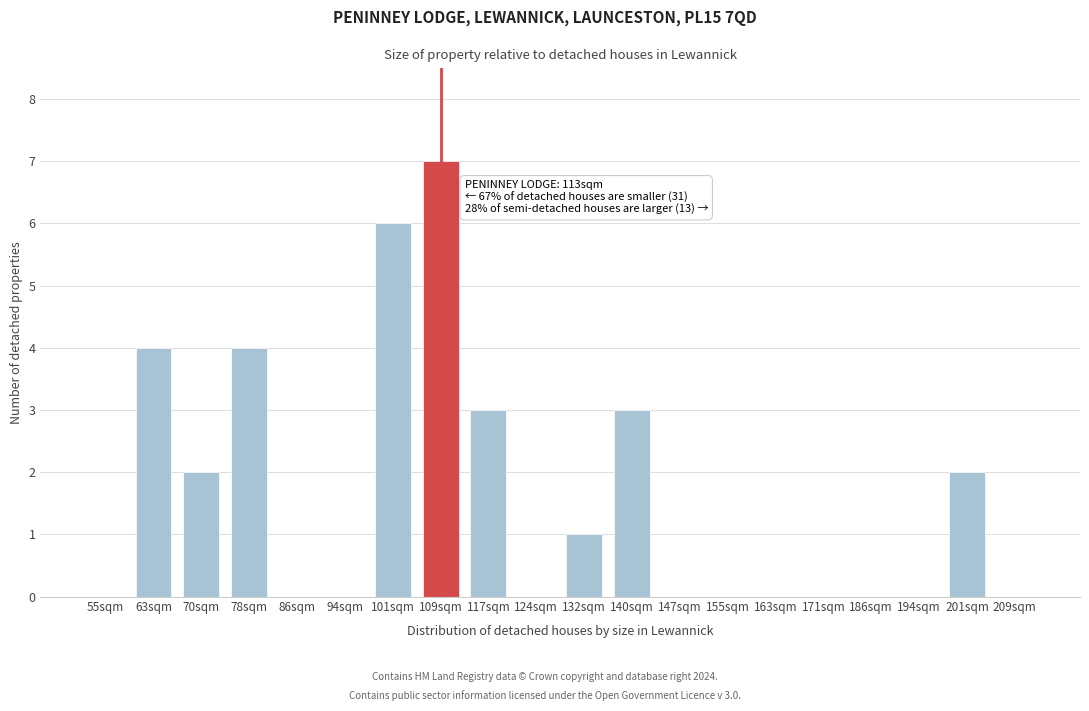

Reading left to right, transcribe all the data shown in this chart.

55sqm=0	63sqm=4	70sqm=2	78sqm=4	86sqm=0	94sqm=0	101sqm=6	109sqm=7	117sqm=3	124sqm=0	132sqm=1	140sqm=3	147sqm=0	155sqm=0	163sqm=0	171sqm=0	186sqm=0	194sqm=0	201sqm=2	209sqm=0